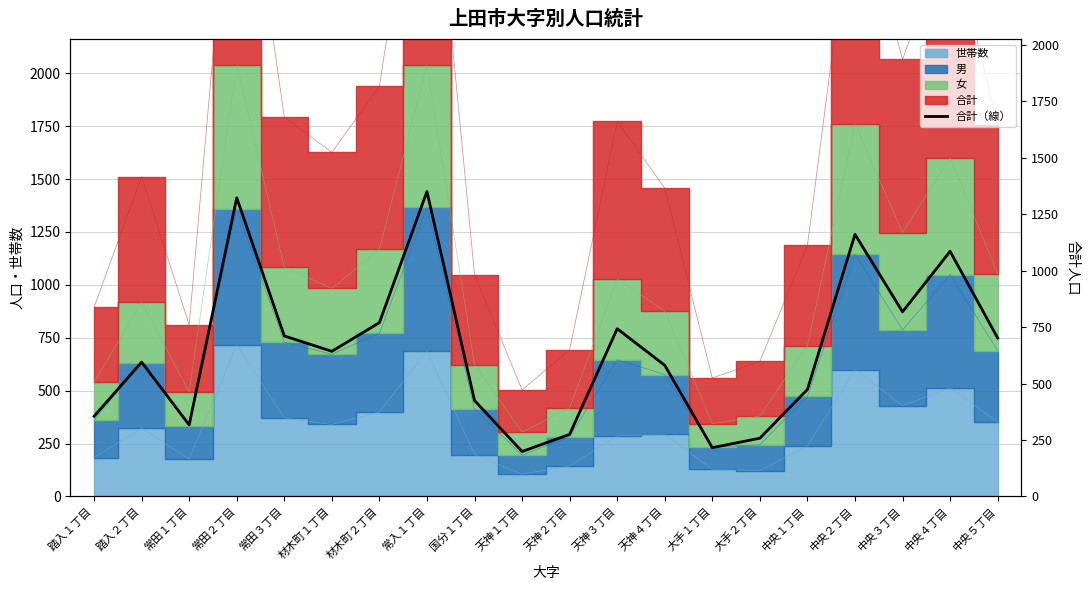

Approximately how many times larger is the value at 常田３丁目 compared to 中央１丁目?

1.5